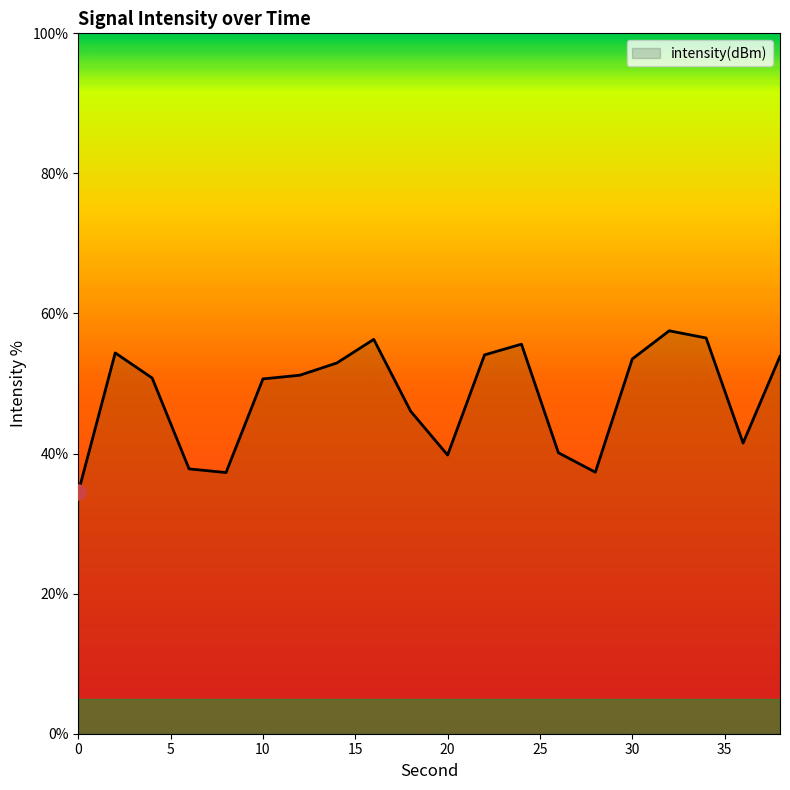

What is the difference between the maximum and minimum values?

23.1